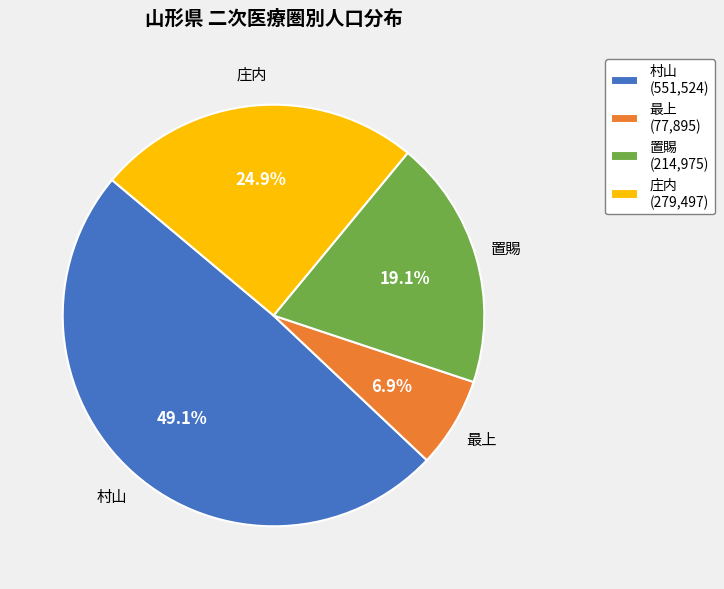

What is the smallest slice in the pie chart?

最上